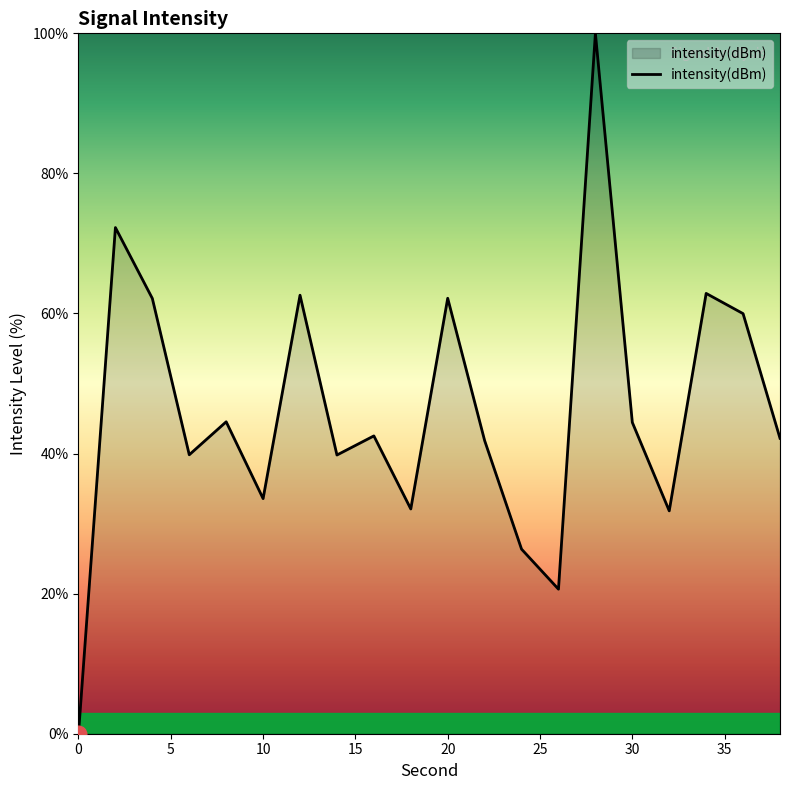

What is the difference between the maximum and minimum values?

100.0